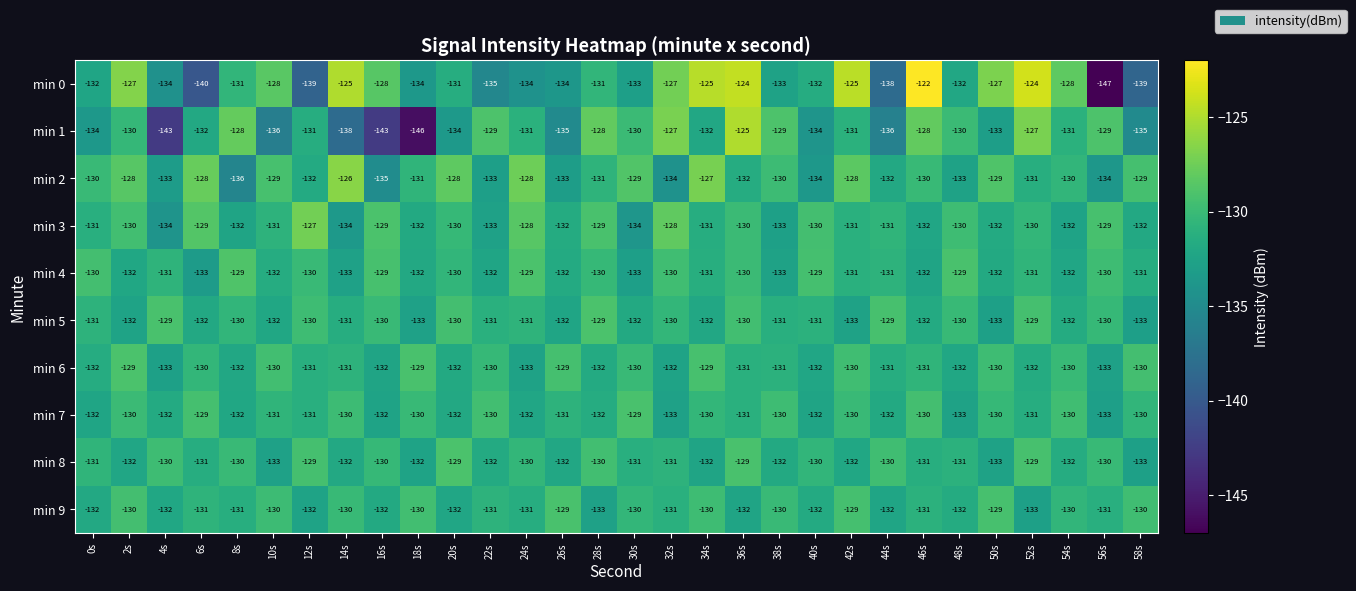

What is the minimum value for min 5?

-133